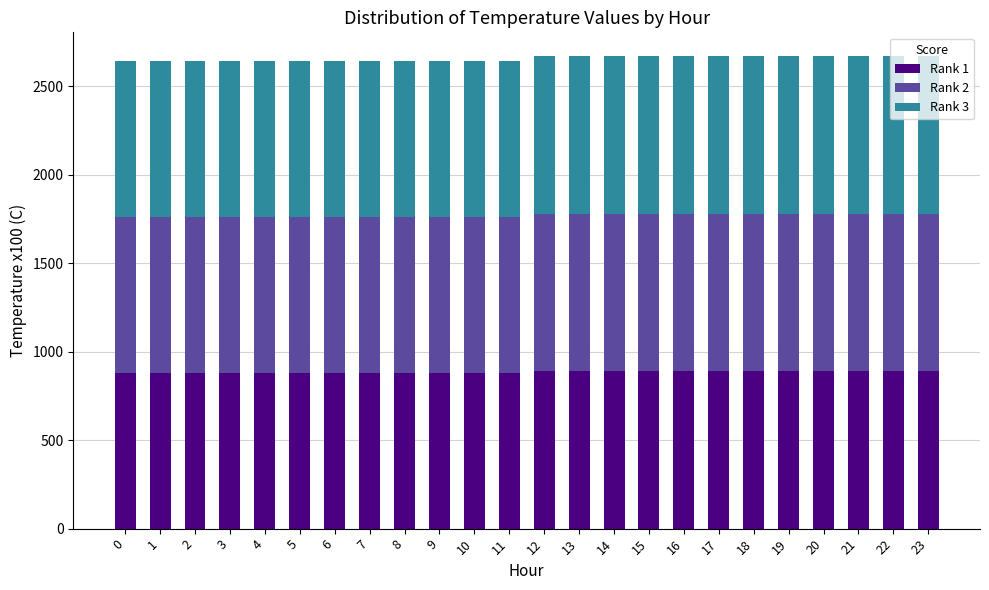

True or false: Rank 1 has a value of 1304 at 6.

False